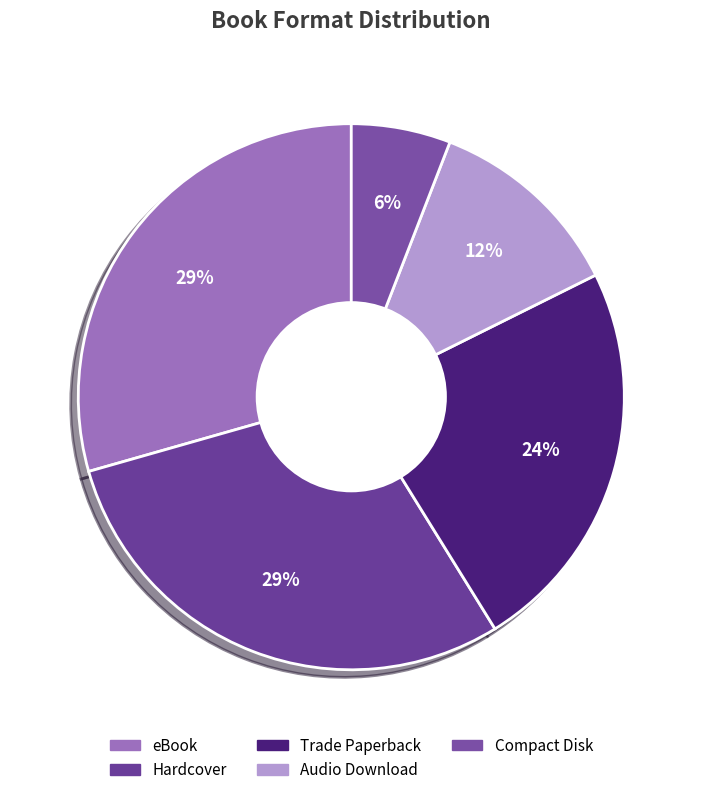

Which slice is the smallest?

Compact Disk